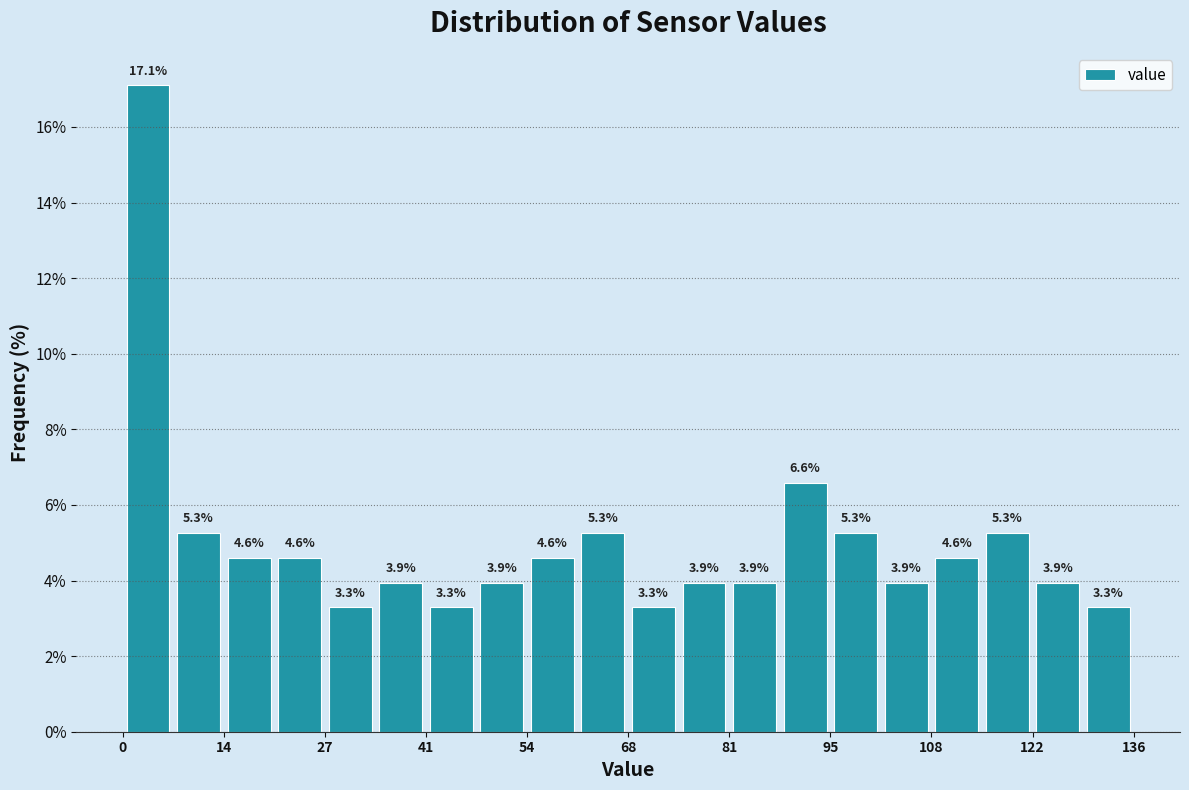

Read against the x-axis, roughly where is the centre of the tallest bar?

4